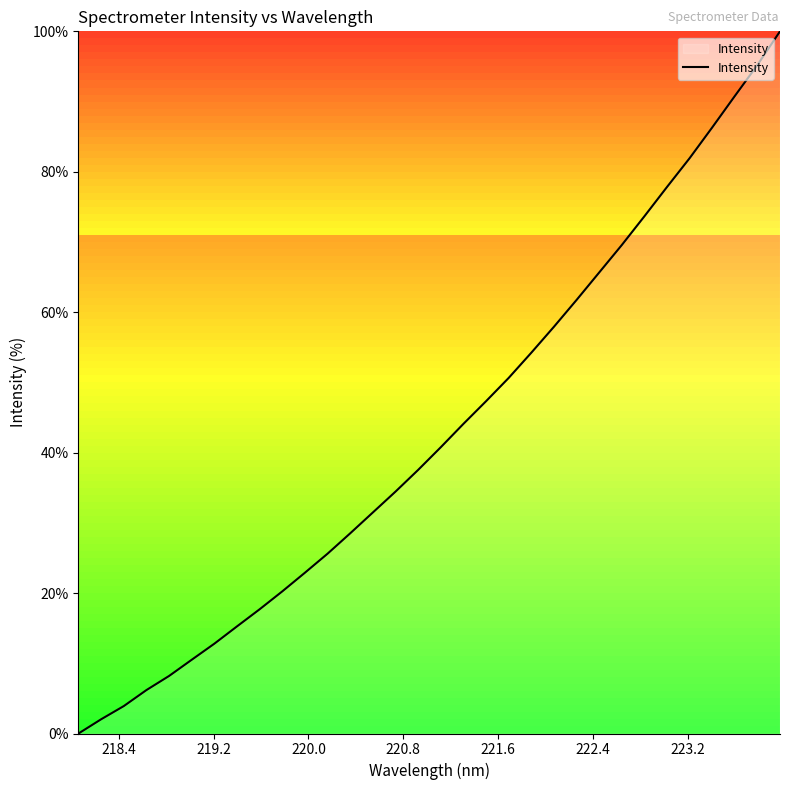

What is the greatest value displayed?

100.0